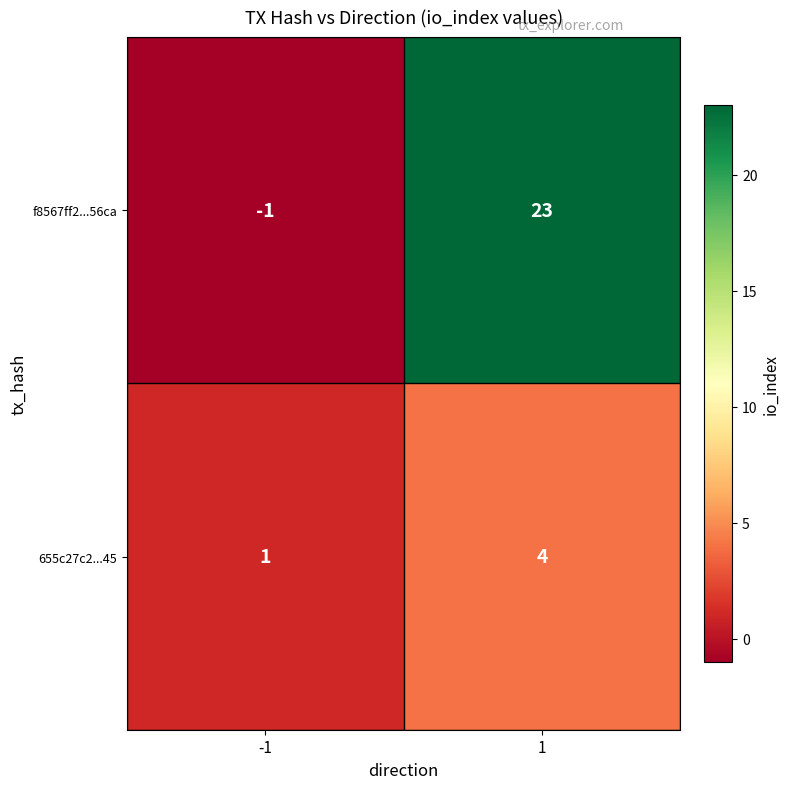

Reading left to right, transcribe all the data shown in this chart.

f8567ff2...56ca: -1=-1	1=23
655c27c2...45: -1=1	1=4